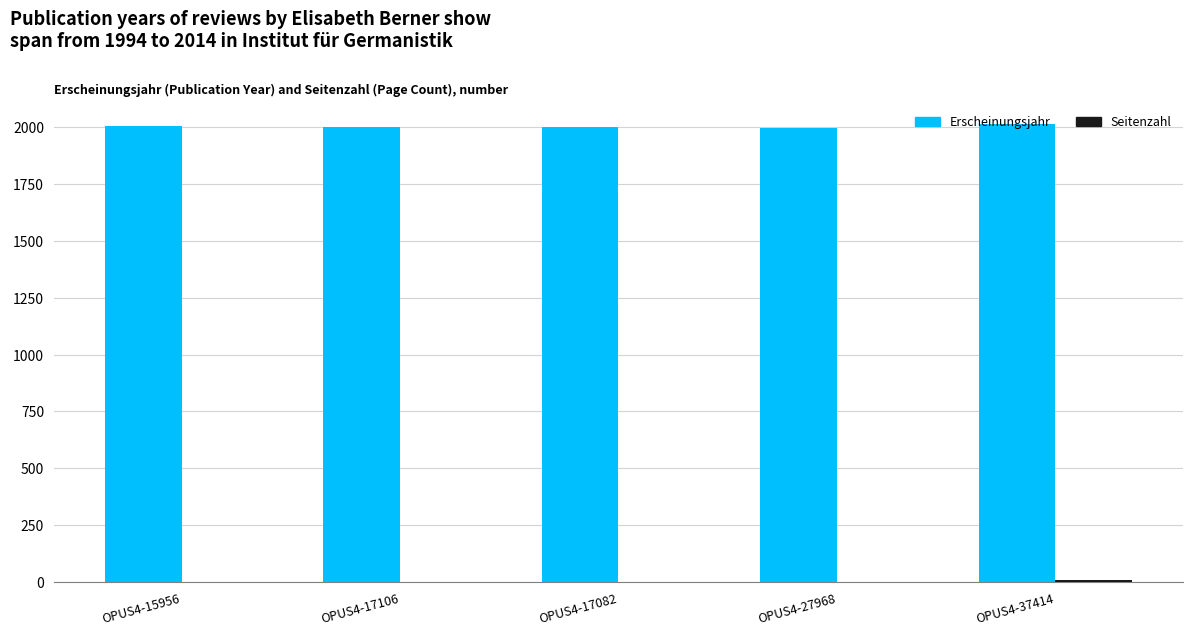

What is the highest value of the Erscheinungsjahr series?

2014